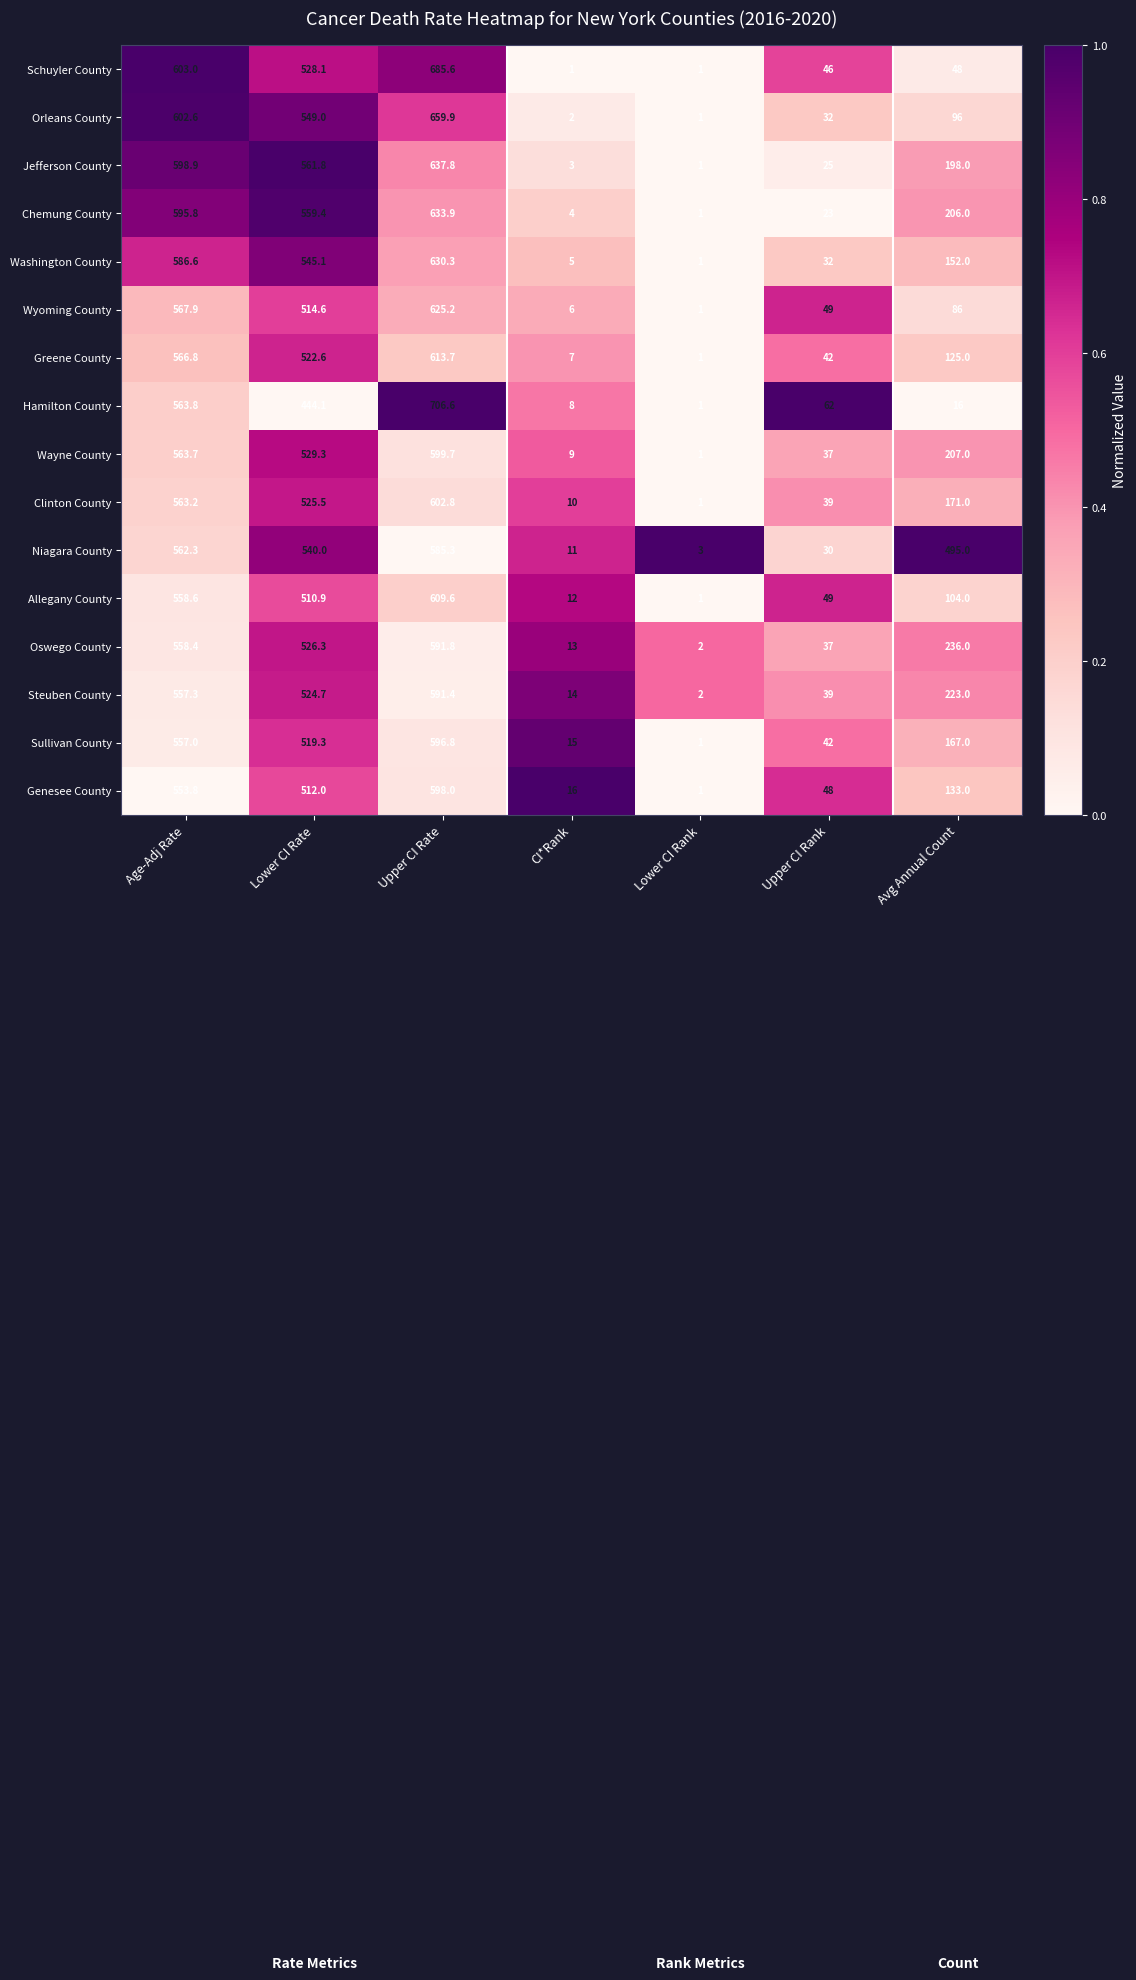

What is the greatest value displayed?

706.6